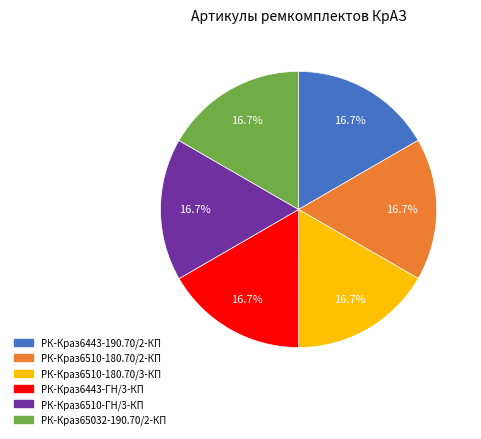

True or false: РК-Краз6510-180.70/2-КП accounts for 17% of the total.

True